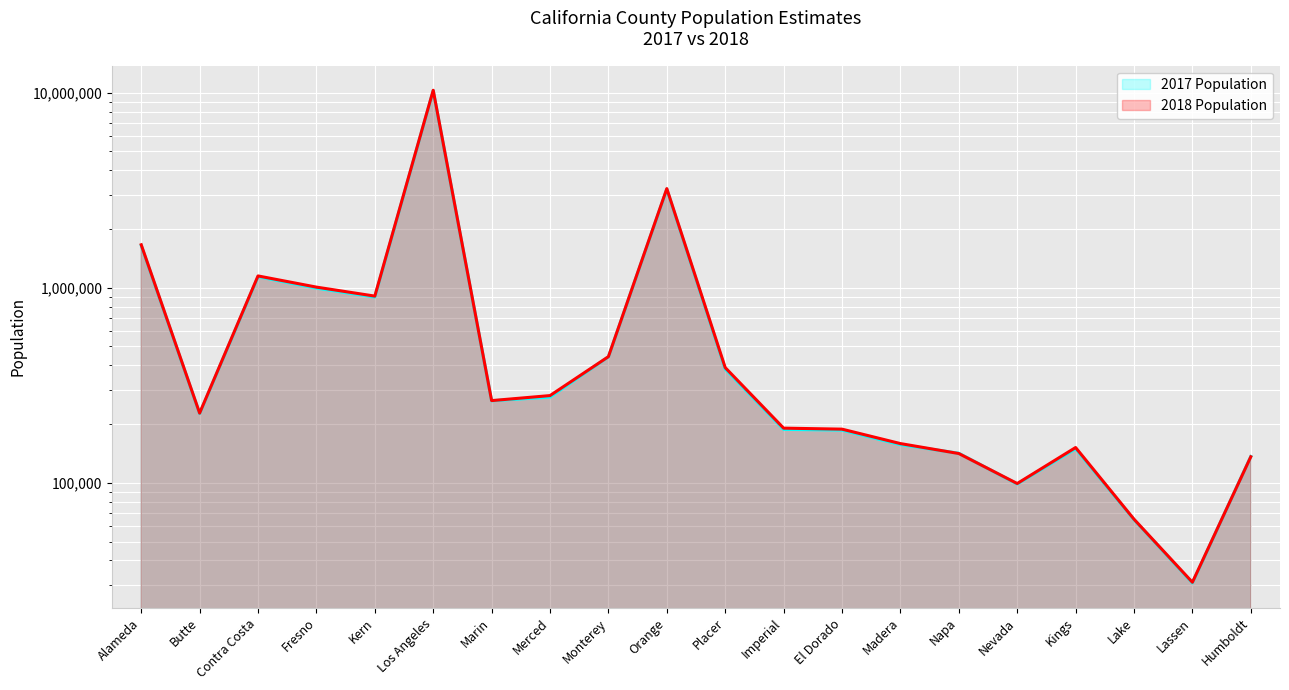

How many series are shown in this chart?

2